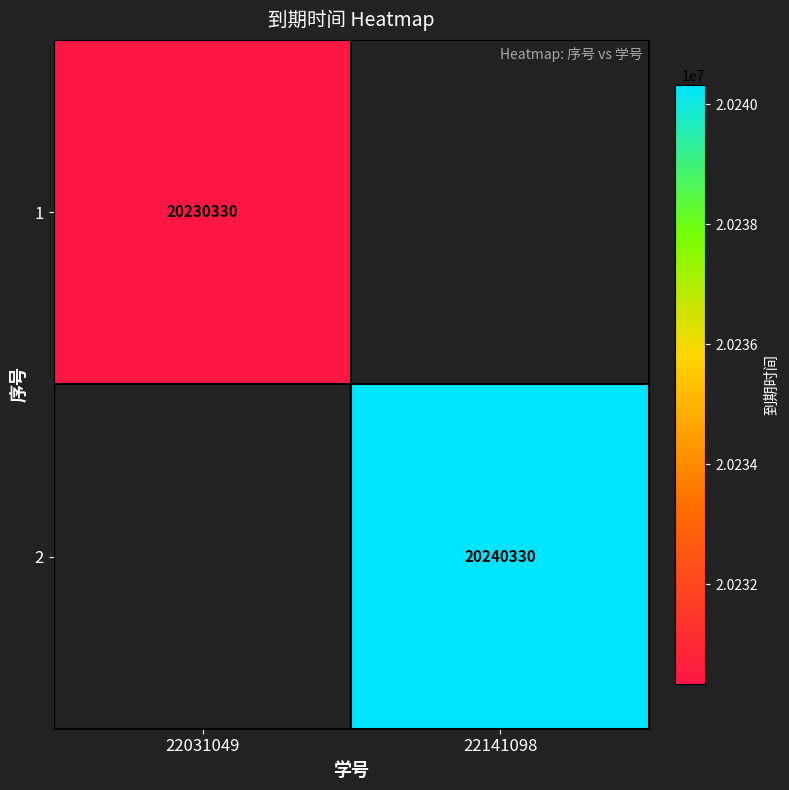

True or false: 1 has a value of 20230330 at 22031049.

True